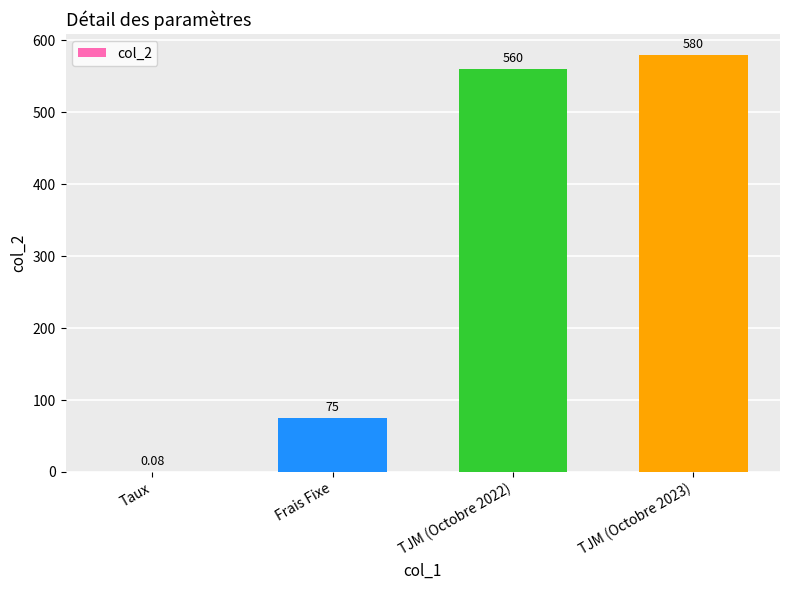

Which has a higher value, TJM (Octobre 2022) or Taux?

TJM (Octobre 2022)